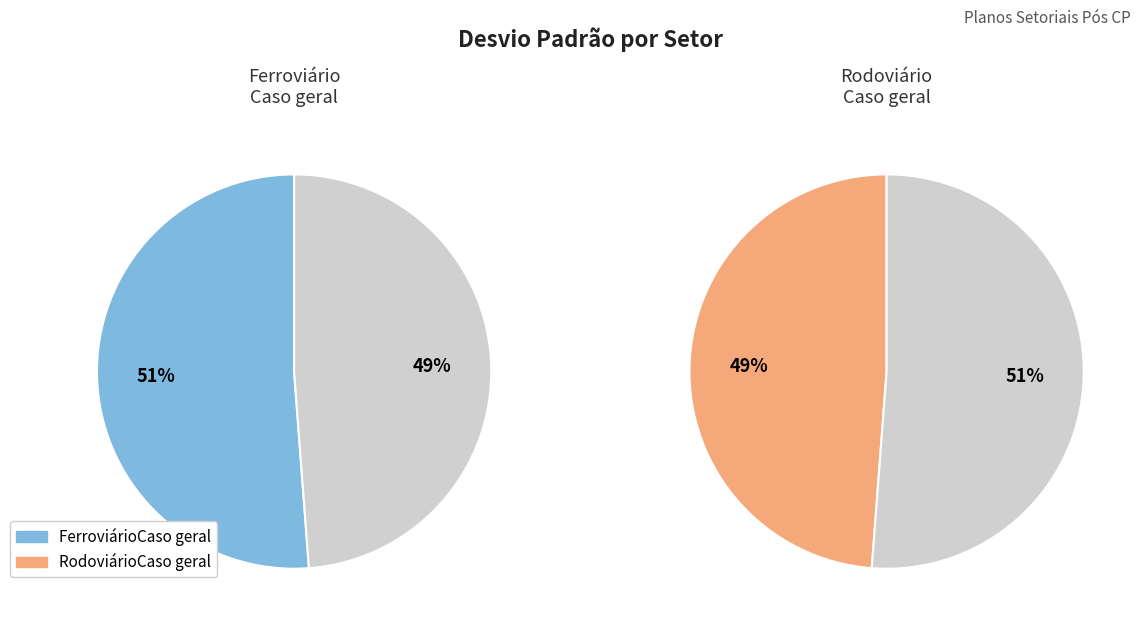

Which category accounts for the majority?

FerroviárioCaso geral